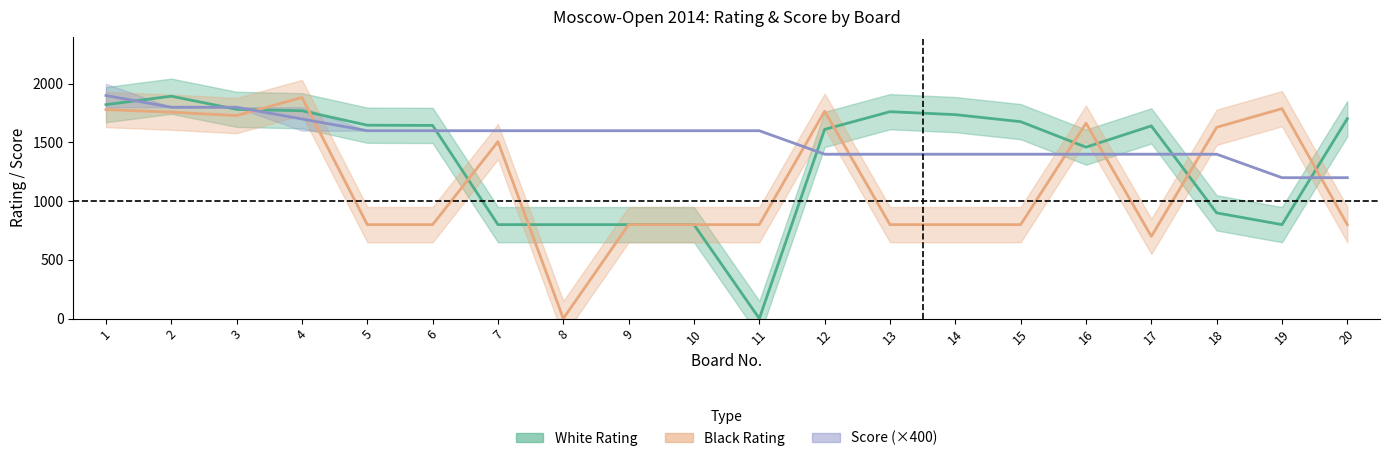

How many values in the Black Rating series exceed 800?

9